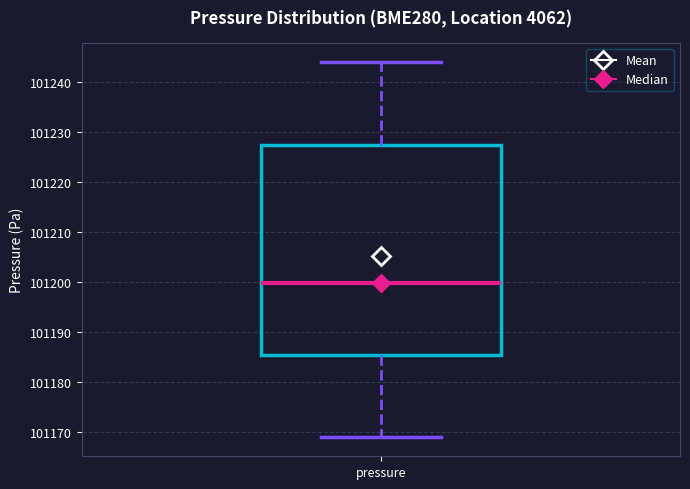

Where does the median line of the box for pressure sit on the y-axis? The values are not printed on the chart, so give them approximately, as read against the axis.

101200